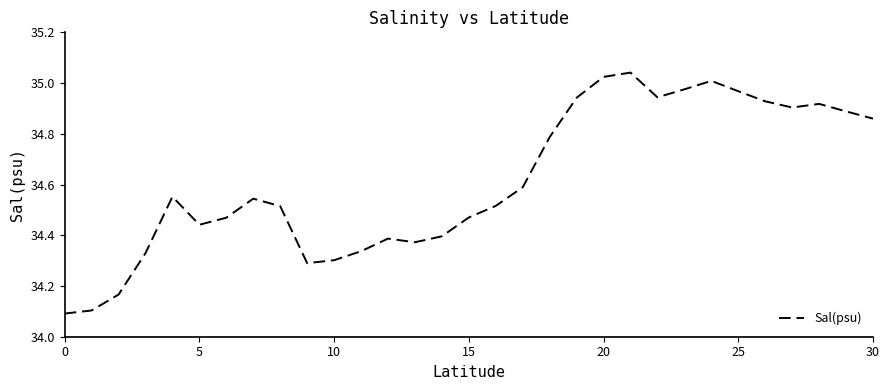

What is the smallest value displayed?

34.1